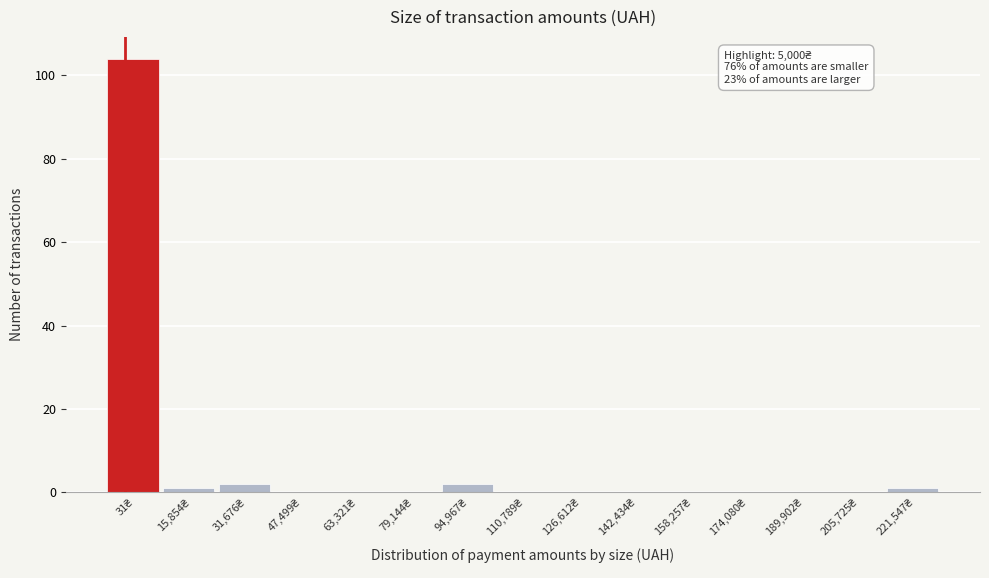

What is the sum of all values?

110